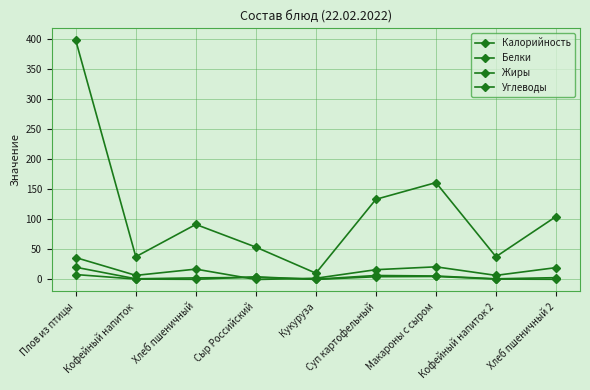

How many categories are shown in the chart?

9